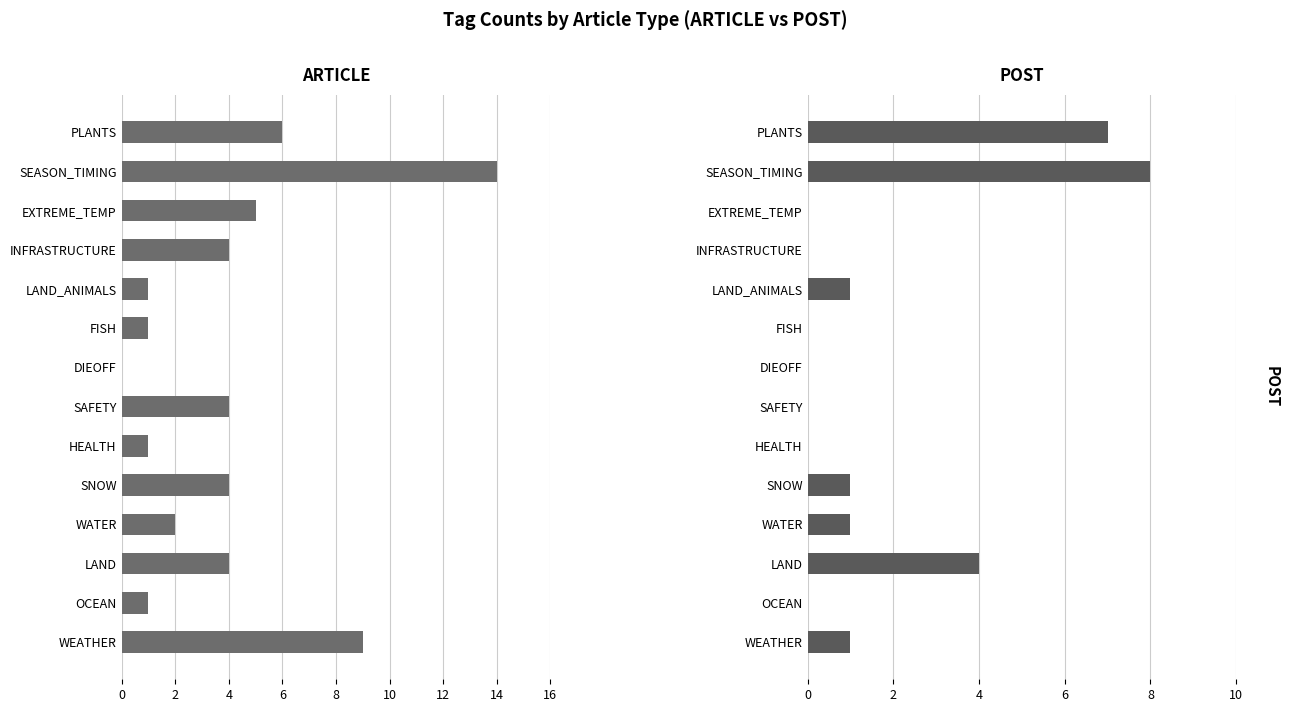

What is the difference between the maximum and minimum values in the POST series?

8